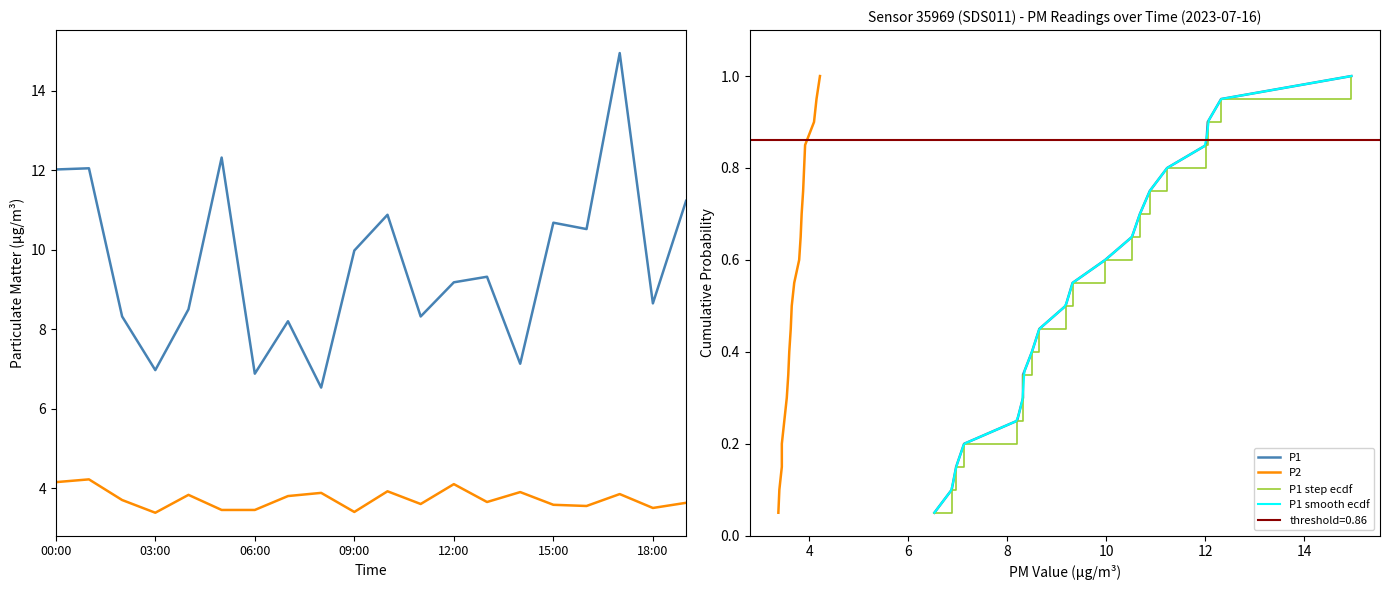

True or false: P1 has a value of 4.0 at 01:00.

False